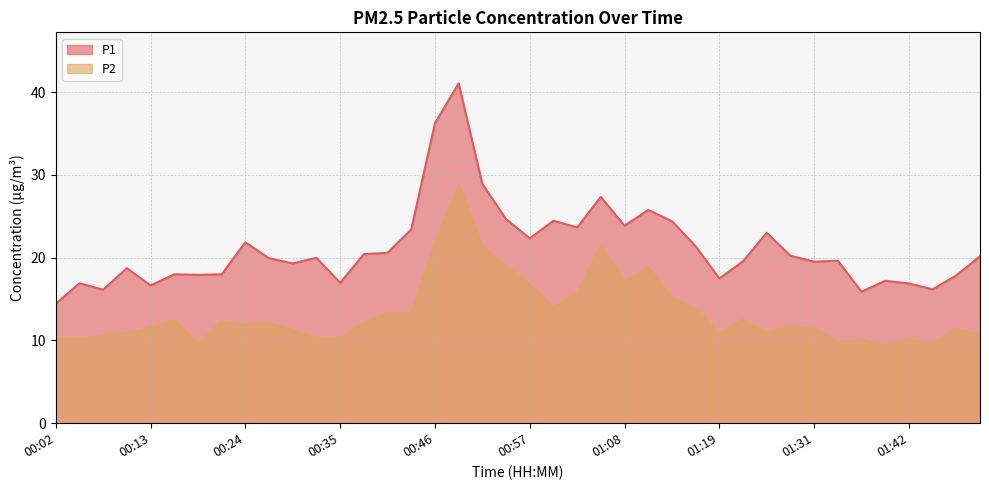

What position from the right is 00:46?

24